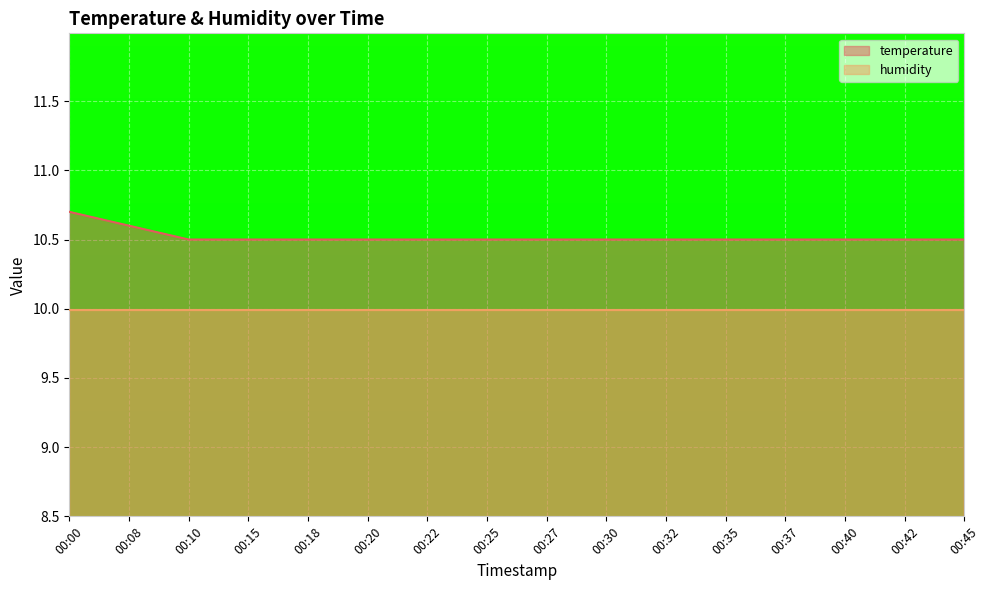

What is the value of the 16th point from the left?

10.5